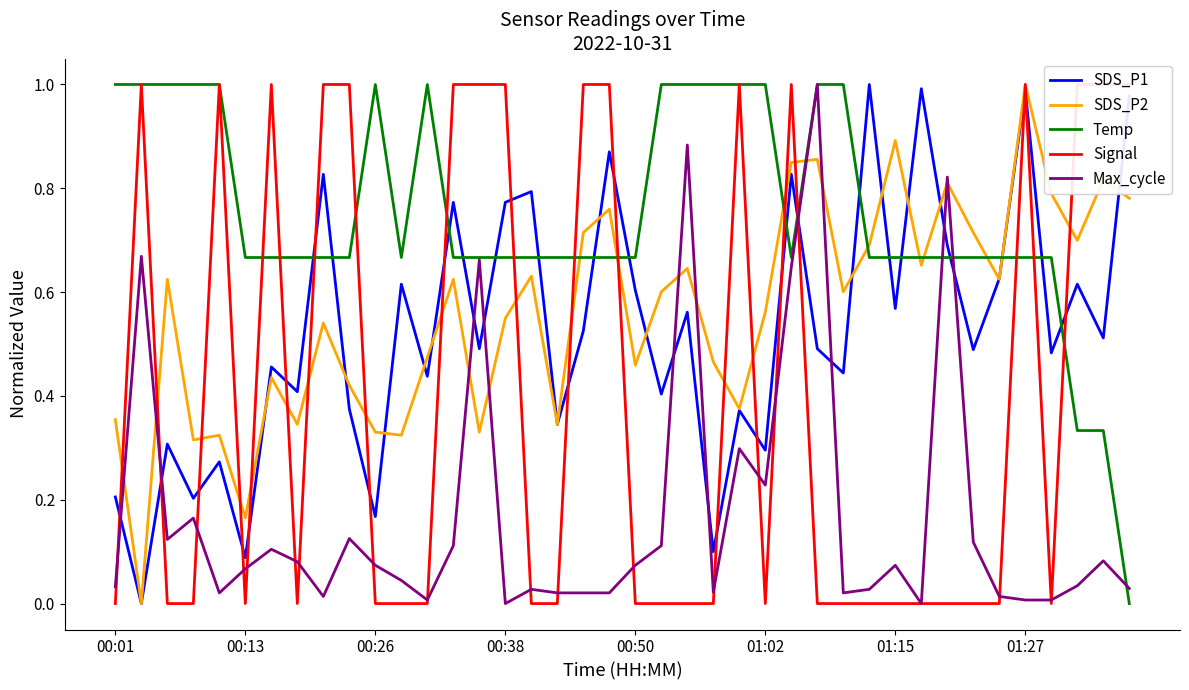

How many interior local valleys does the Max_cycle series have?

9